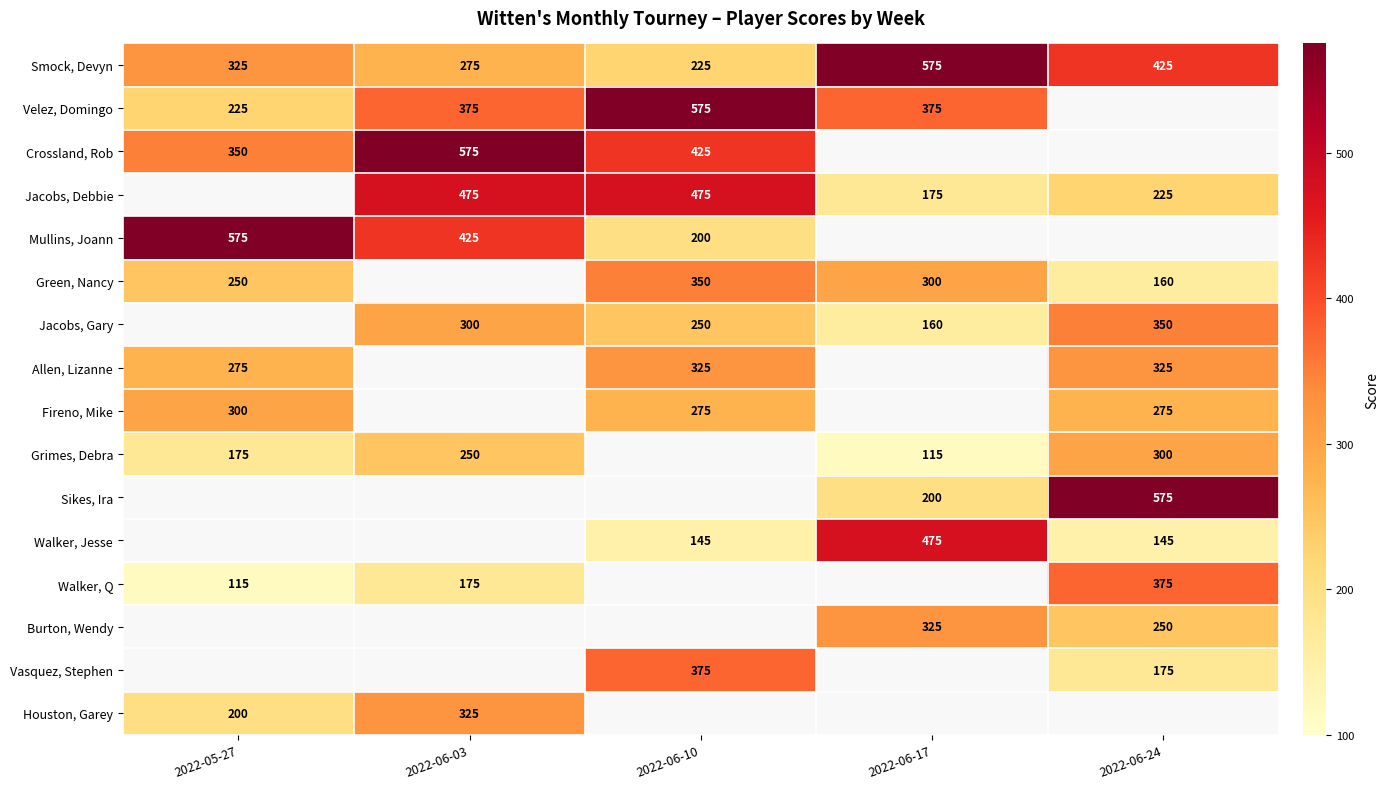

True or false: Crossland, Rob has a value of 350 at 2022-05-27.

True